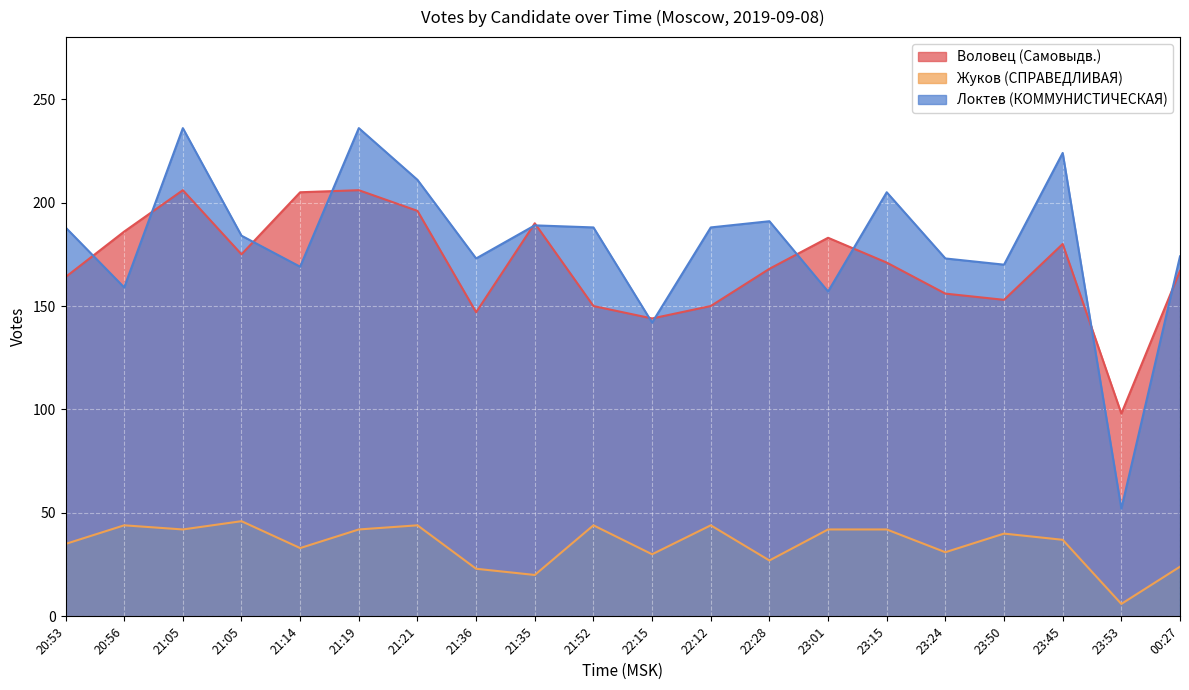

Read the Воловец (Самовыдв.) value at 21:36.

147